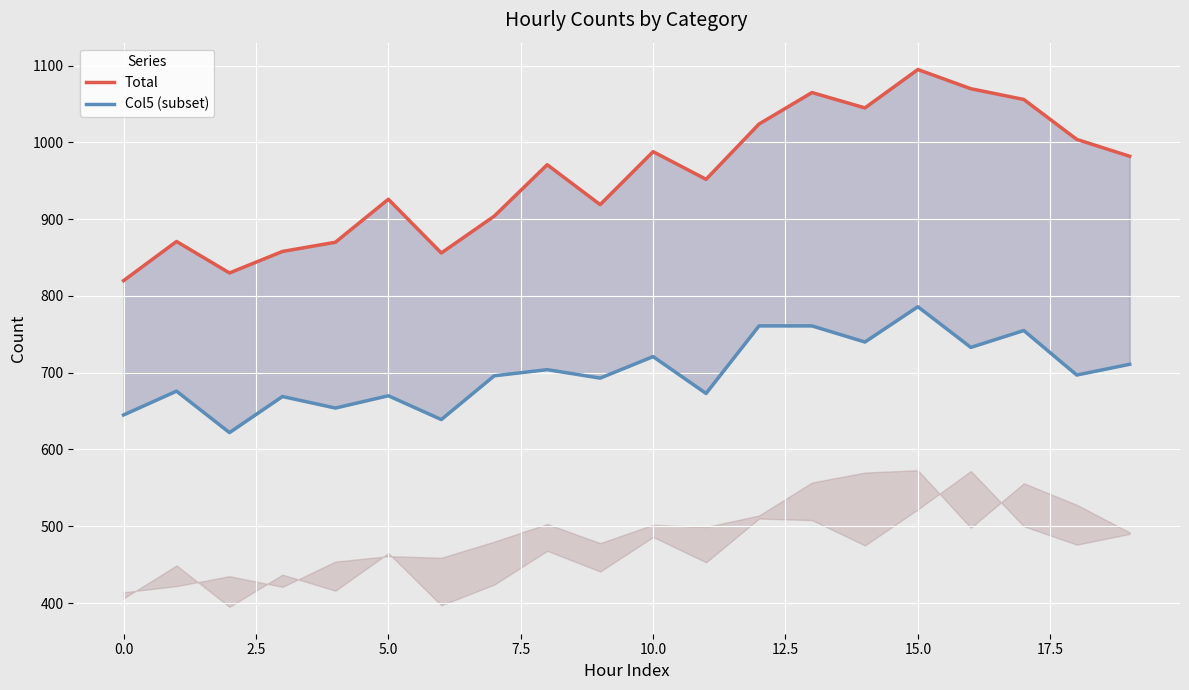

Between 15.0 and 12, which series saw the biggest shift?

Total